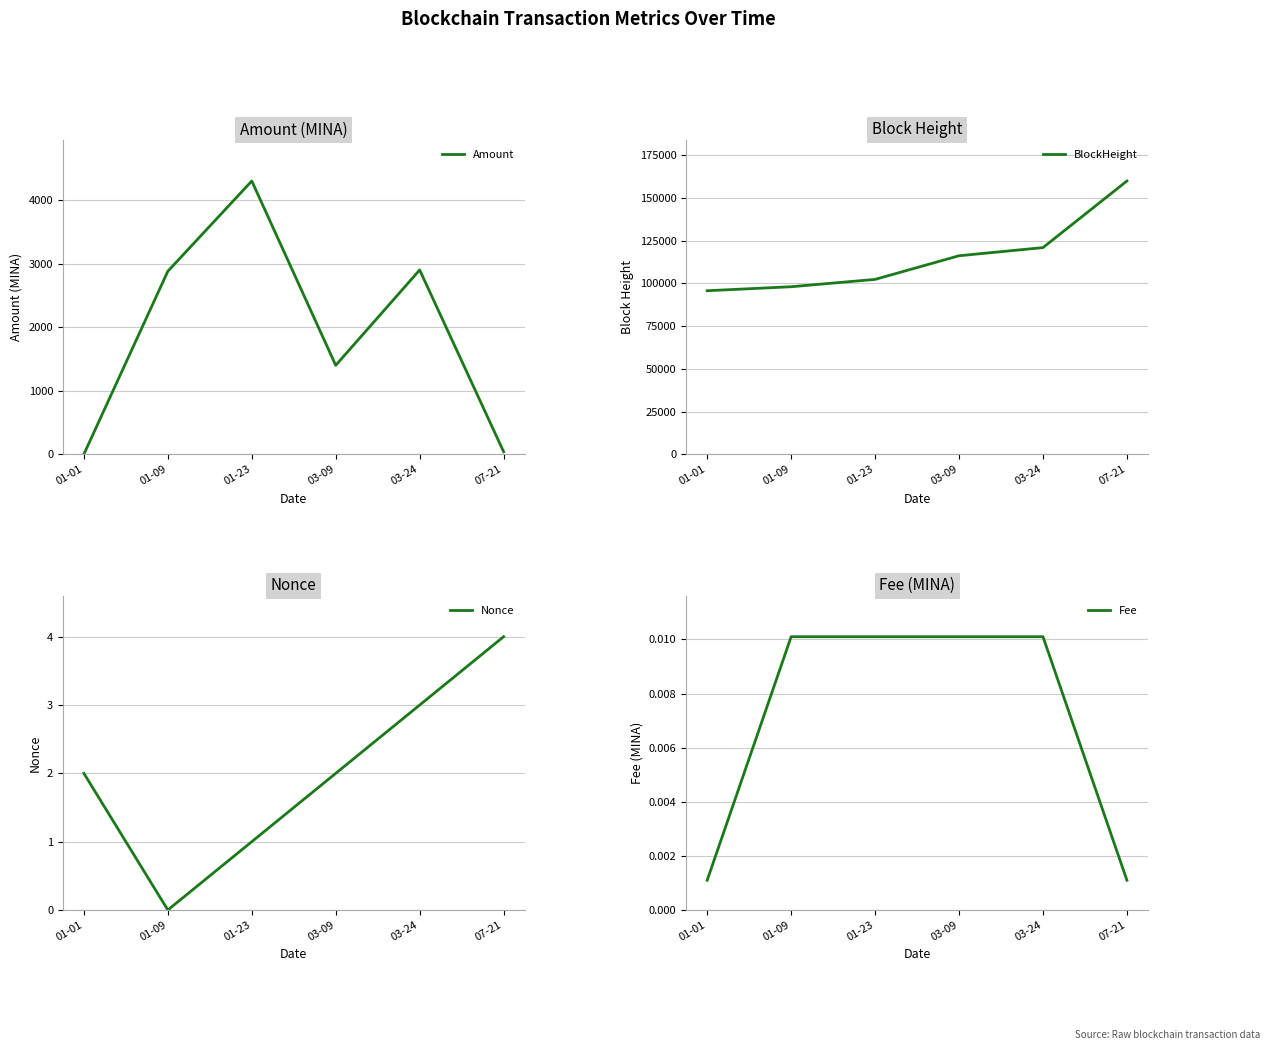

At which label is Amount closest to 2150?

01-09